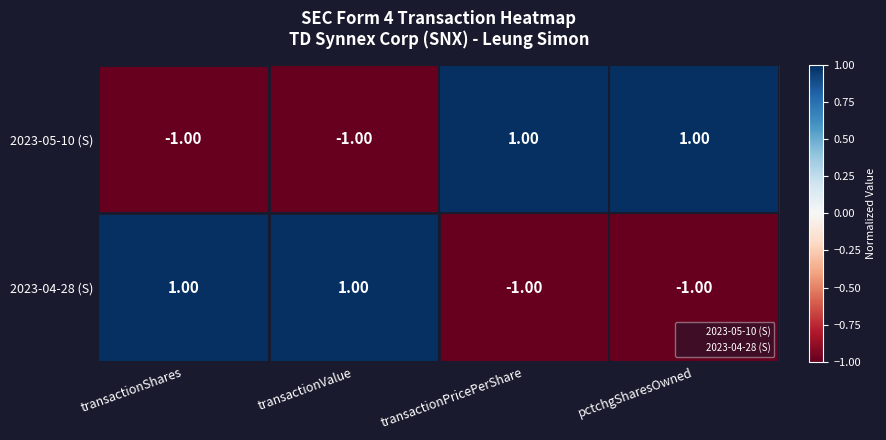

Is the value of 2023-04-28 (S) at transactionValue greater than the value of 2023-05-10 (S) at transactionShares?

Yes